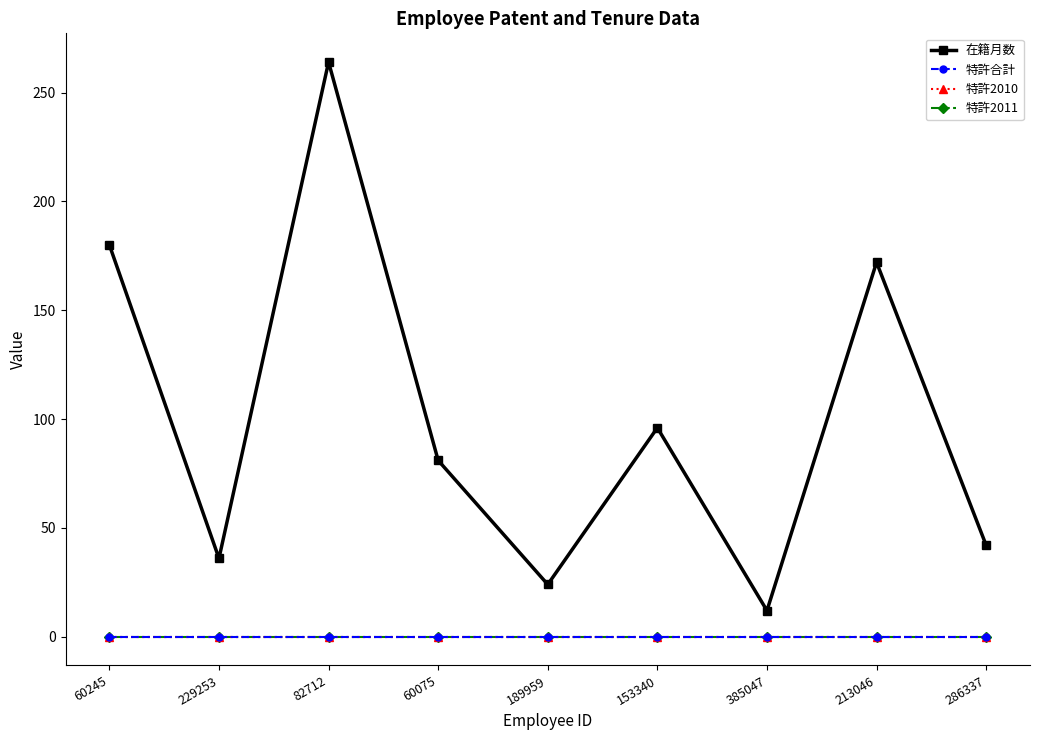

True or false: 特許2010 and 在籍月数 intersect in this chart.

False